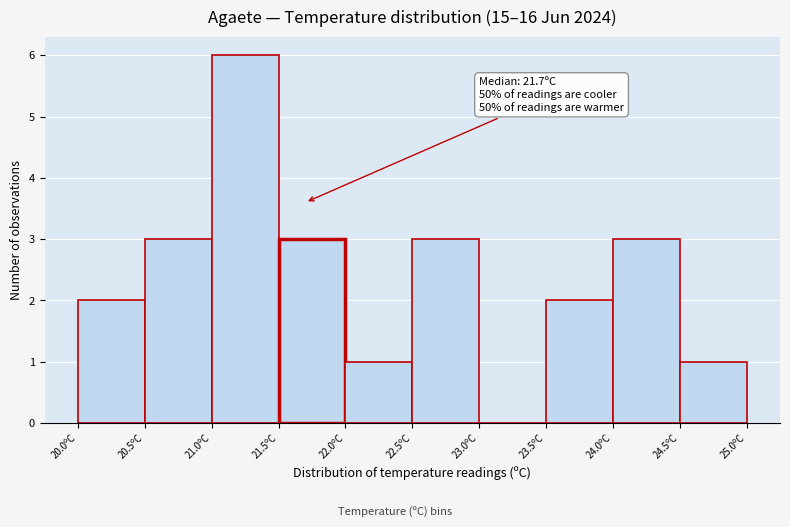

Over which range of the x-axis is the bar tallest?

21.0 to 21.5